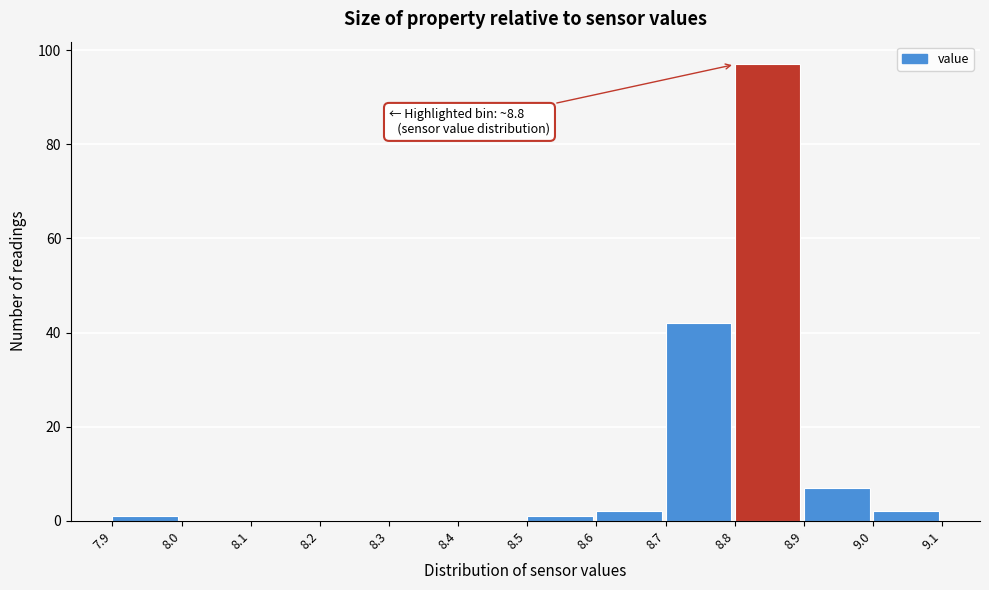

Over which range of the x-axis is the bar tallest?

8.8 to 8.9